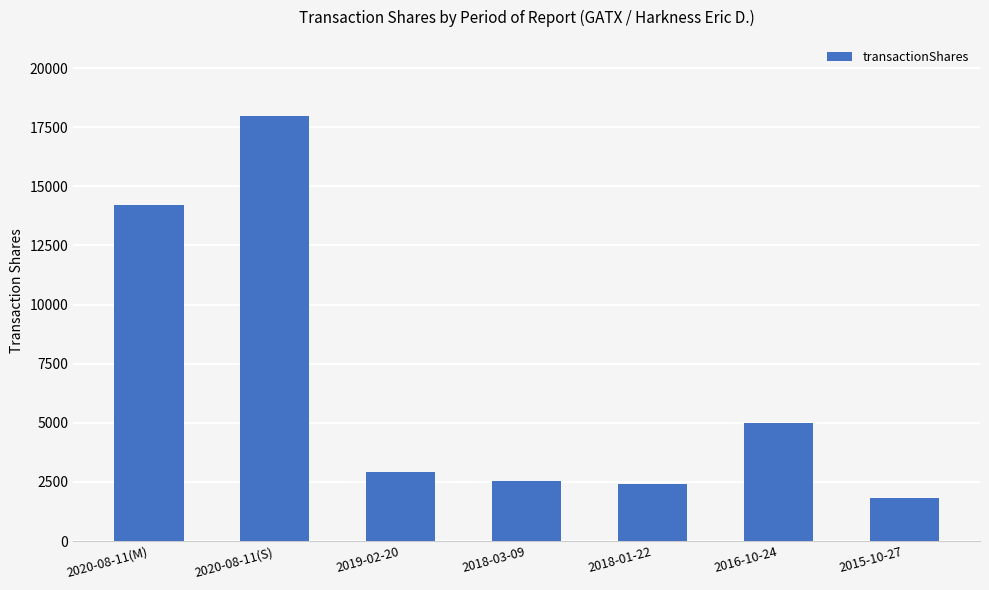

What is the change in value from 2018-03-09 to 2016-10-24?

+2450